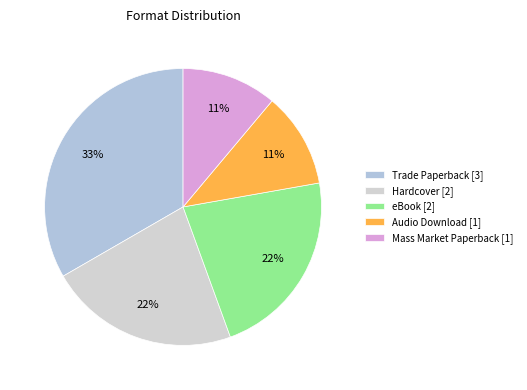

Between Mass Market Paperback and Trade Paperback, which is larger?

Trade Paperback